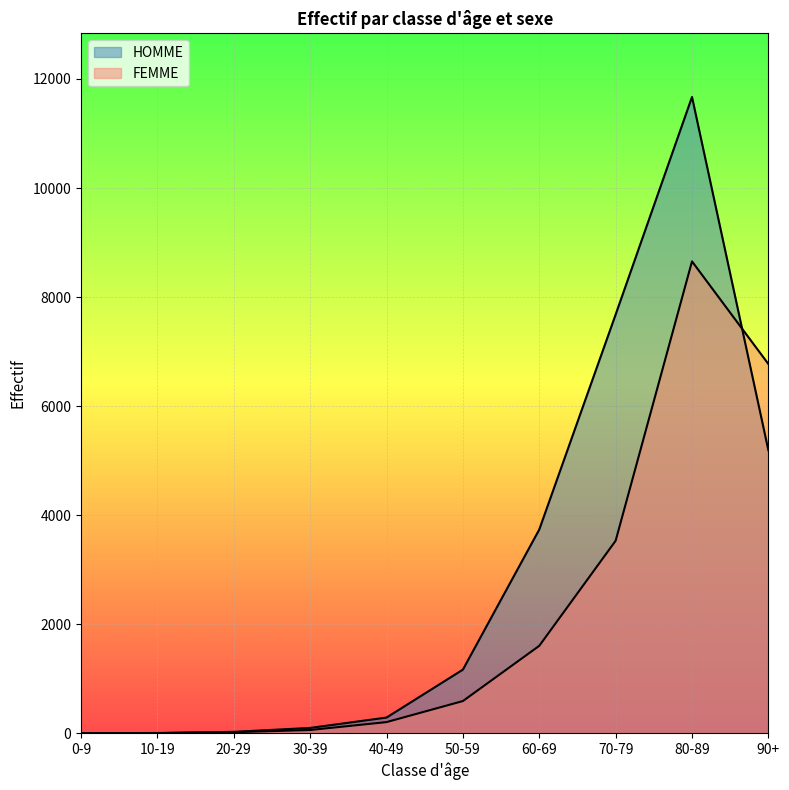

At which label does HOMME reach its minimum?

10-19